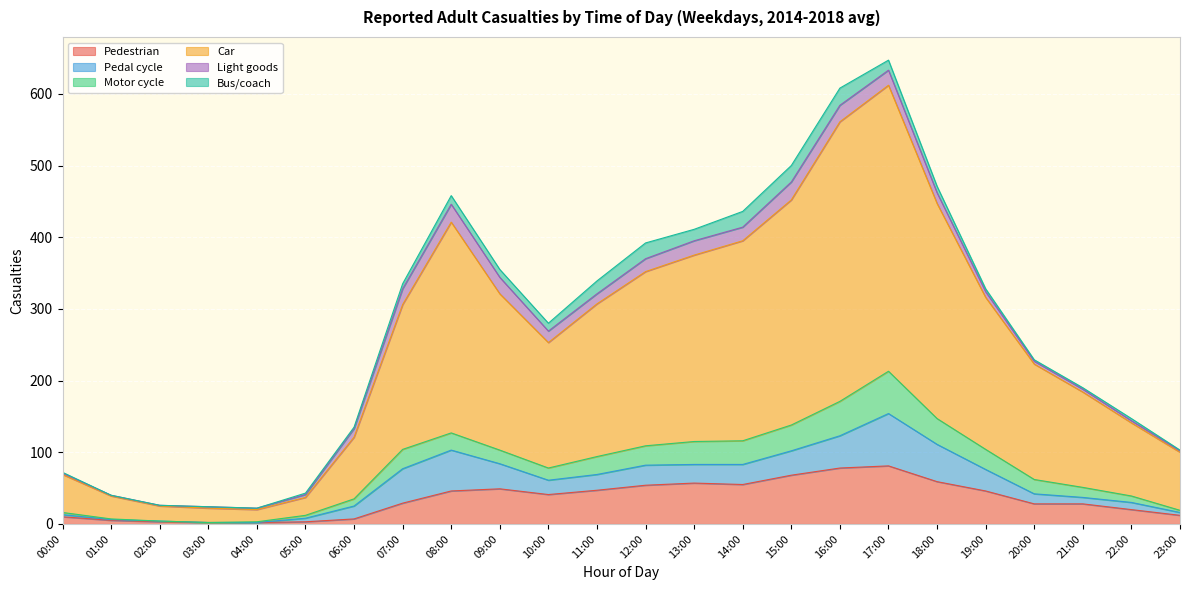

At which label does Pedestrian first exceed 41?

08:00